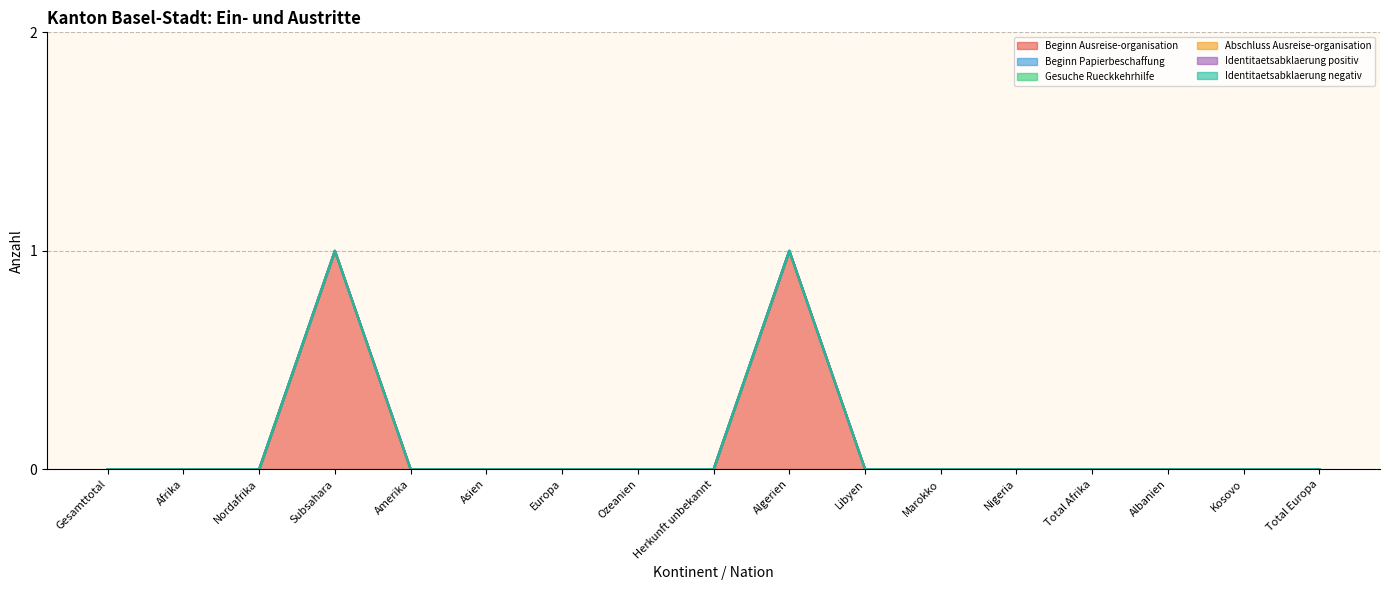

Is it true that Beginn Ausreise-organisation equals 0 at Gesamttotal?

True